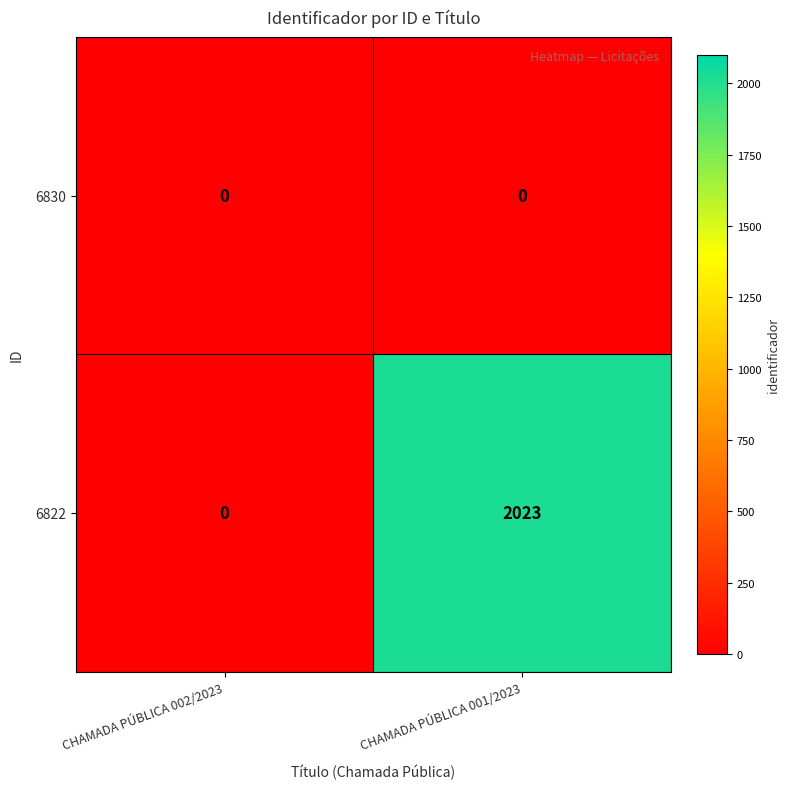

Is it true that 6822 equals 2023 at CHAMADA PÚBLICA 001/2023?

True